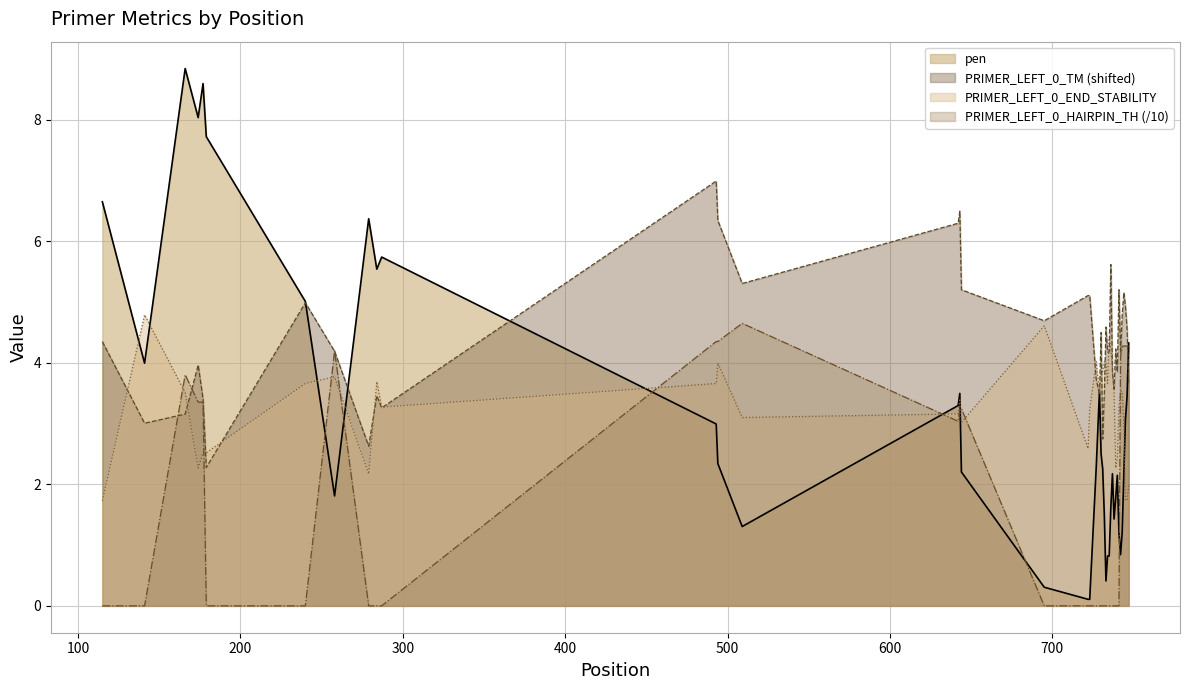

What is the maximum value shown in the chart?

8.8